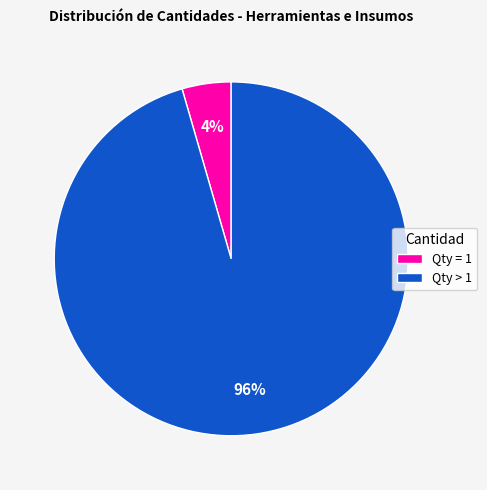

Which has a higher value, Qty > 1 or Qty = 1?

Qty > 1